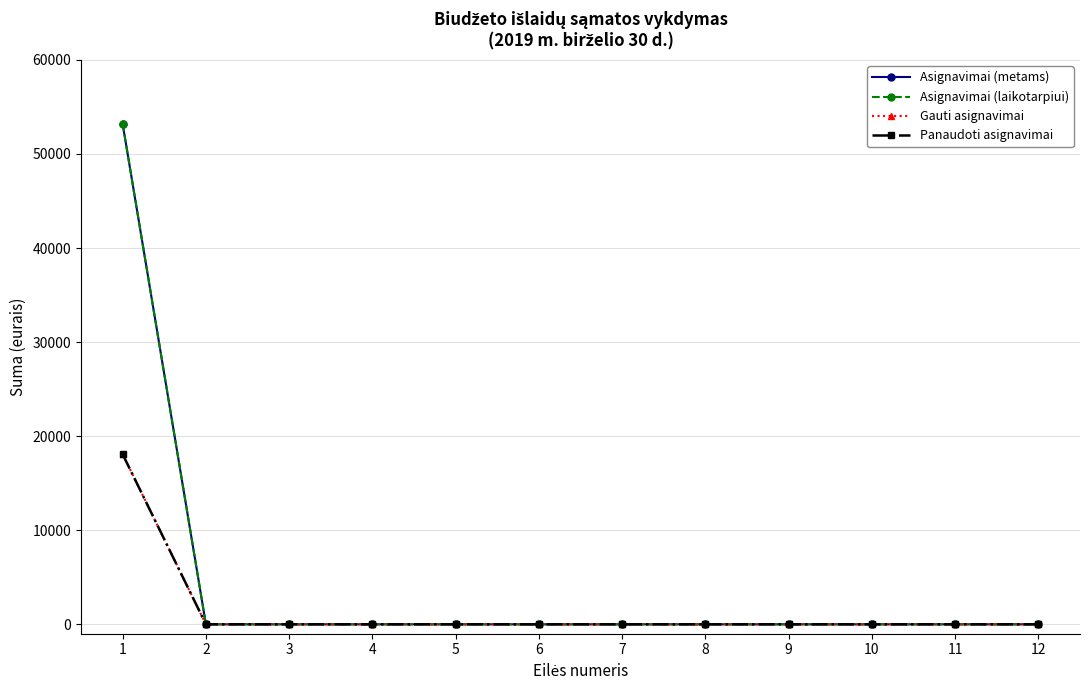

Reading left to right, list all the values displayed in this chart.

Asignavimai (metams): 53200.0	0.0	0.0	0.0	0.0	0.0	0.0	0.0	0.0	0.0	0.0	0.0
Asignavimai (laikotarpiui): 53200.0	0.0	0.0	0.0	0.0	0.0	0.0	0.0	0.0	0.0	0.0	0.0
Gauti asignavimai: 18078.4	0.0	0.0	0.0	0.0	0.0	0.0	0.0	0.0	0.0	0.0	0.0
Panaudoti asignavimai: 18078.4	0.0	0.0	0.0	0.0	0.0	0.0	0.0	0.0	0.0	0.0	0.0